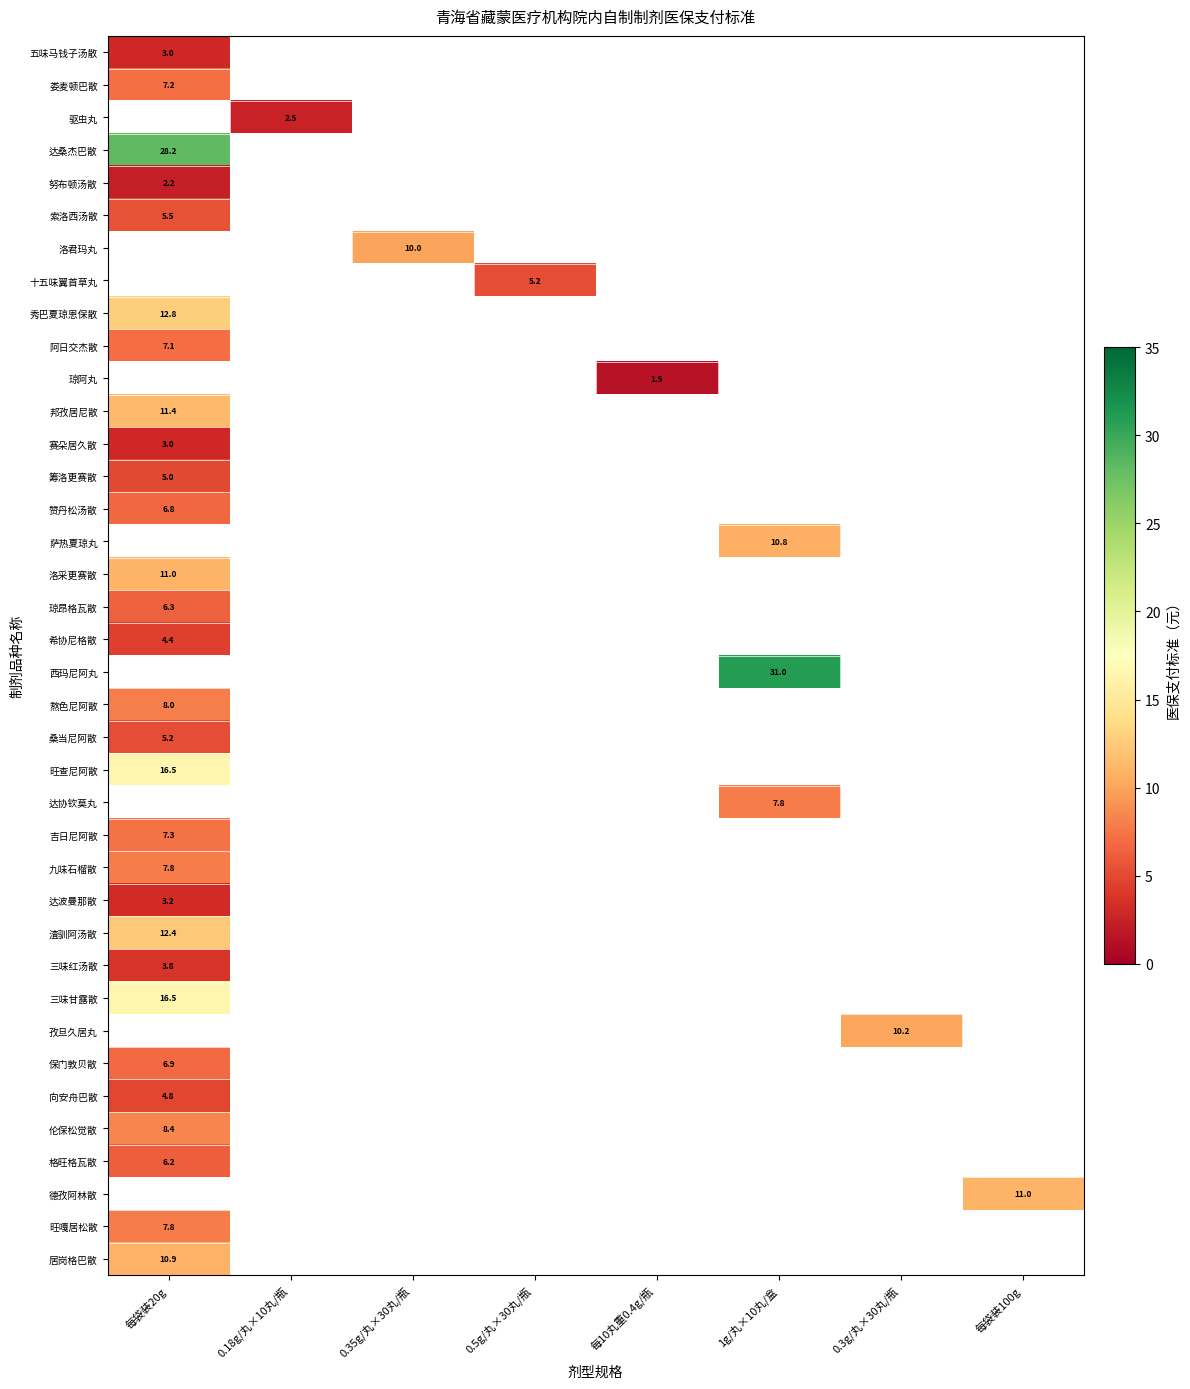

Between 0.18g/丸×10丸/瓶 and 0.3g/丸×30丸/瓶, which is larger?

0.3g/丸×30丸/瓶